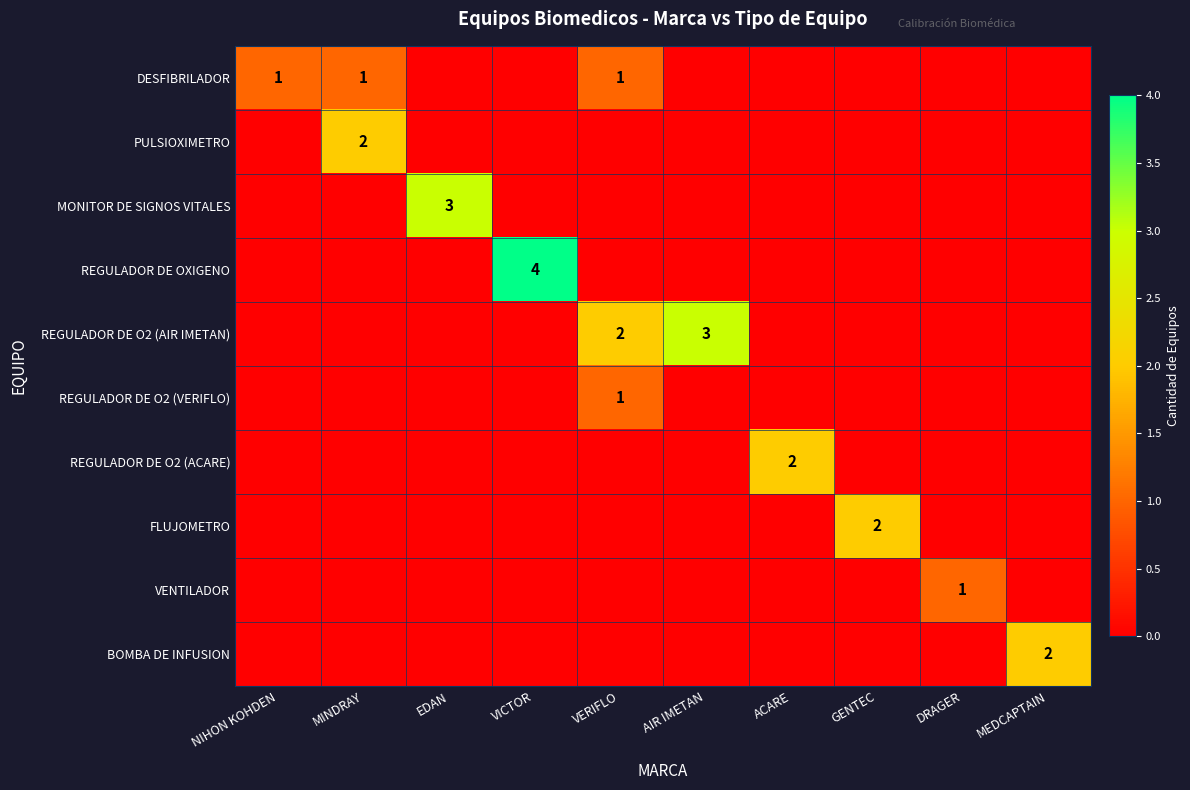

True or false: PULSIOXIMETRO has a value of 1 at MINDRAY.

False